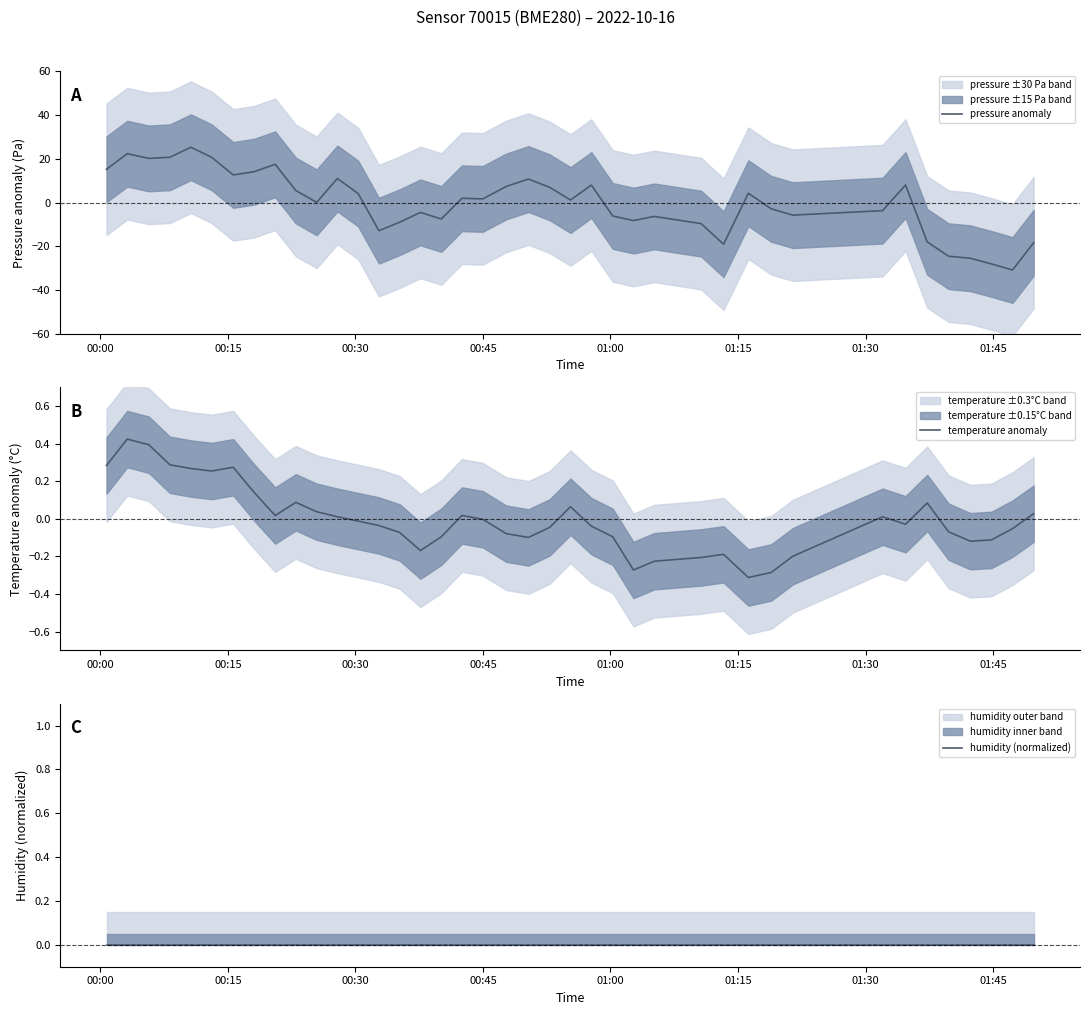

In pressure anomaly, how many points are lower than both neighbors (excluding endpoints)?

11